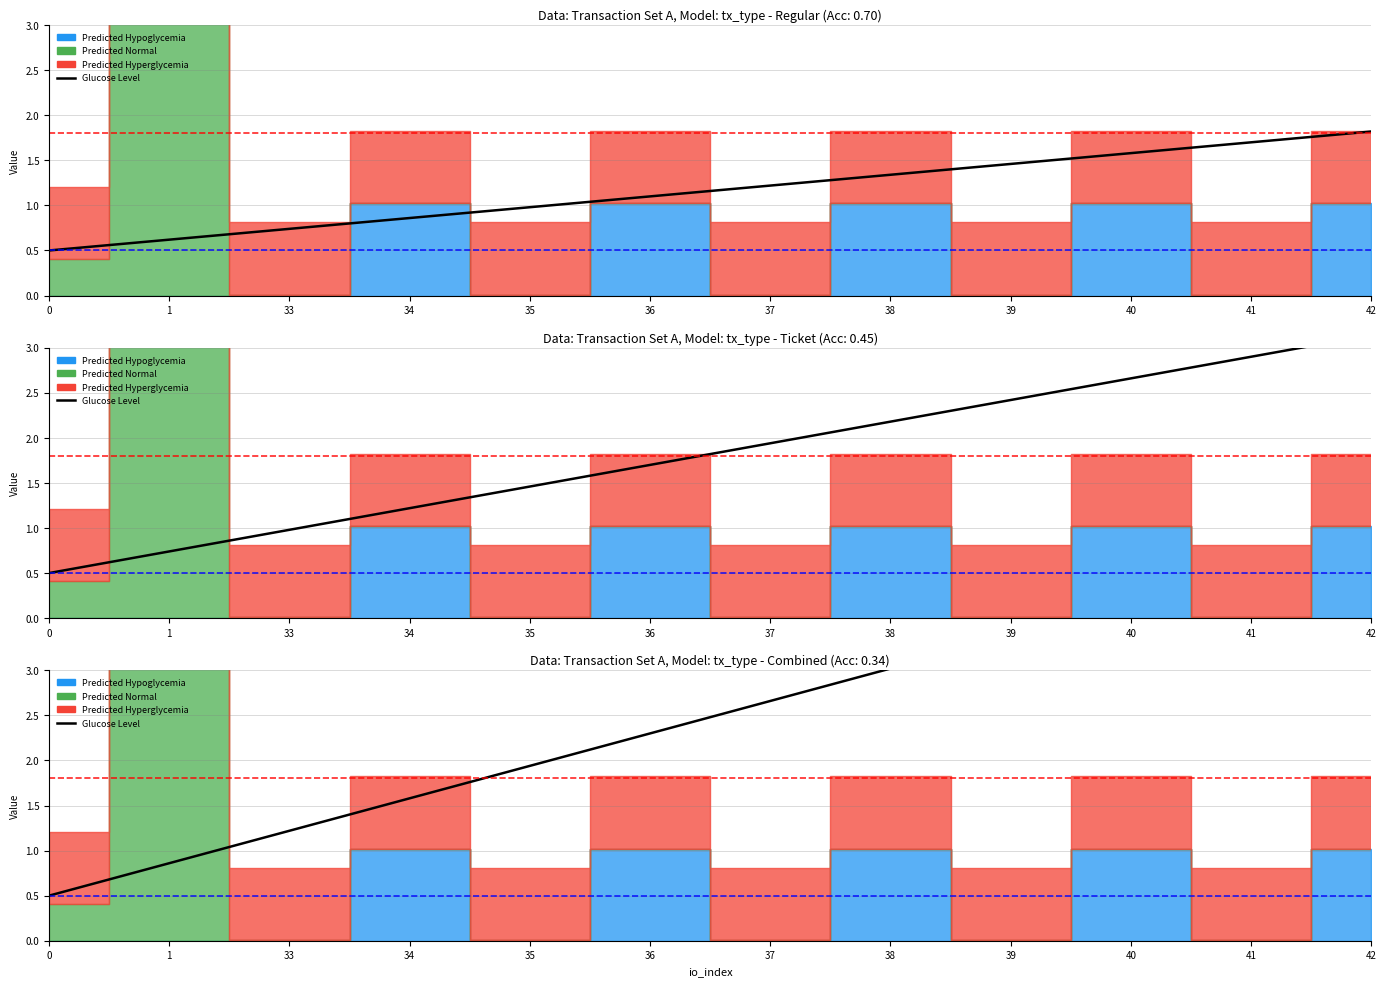

What is the difference between the maximum and minimum values?

4.0